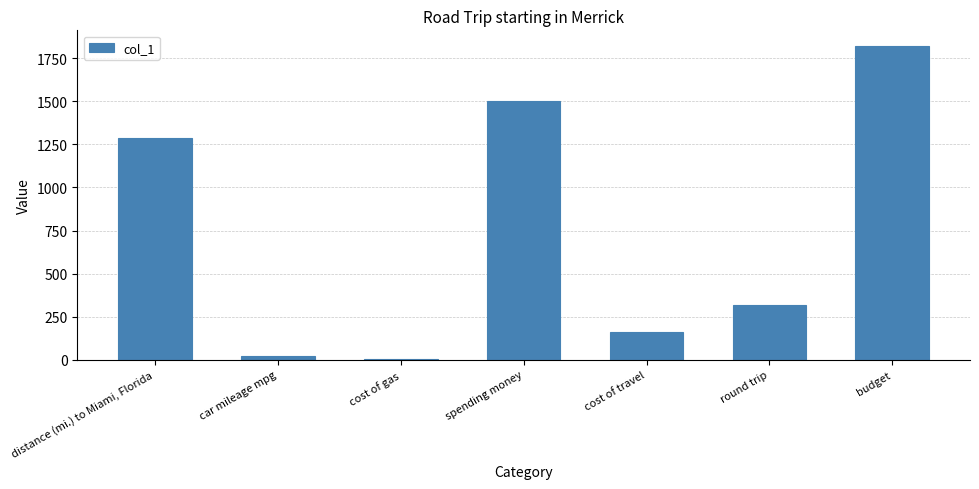

What is the ratio of the value at spending money to the value at cost of travel?

9.4